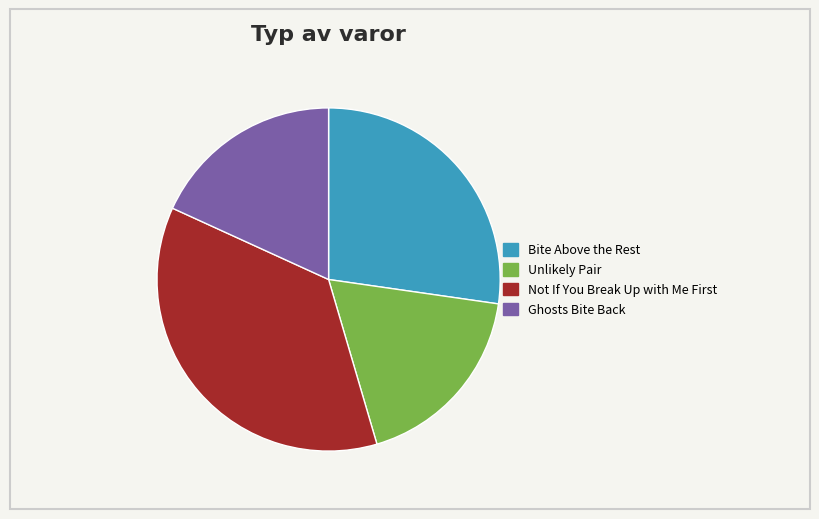

Combined, do Unlikely Pair and Bite Above the Rest account for over 50%?

No